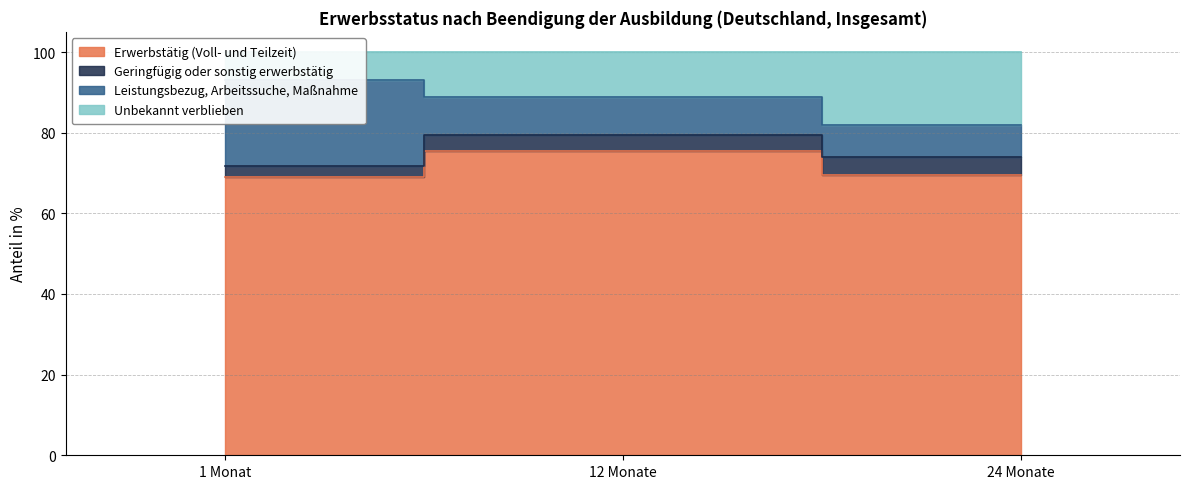

Which label corresponds to the largest value in the chart?

1 Monat